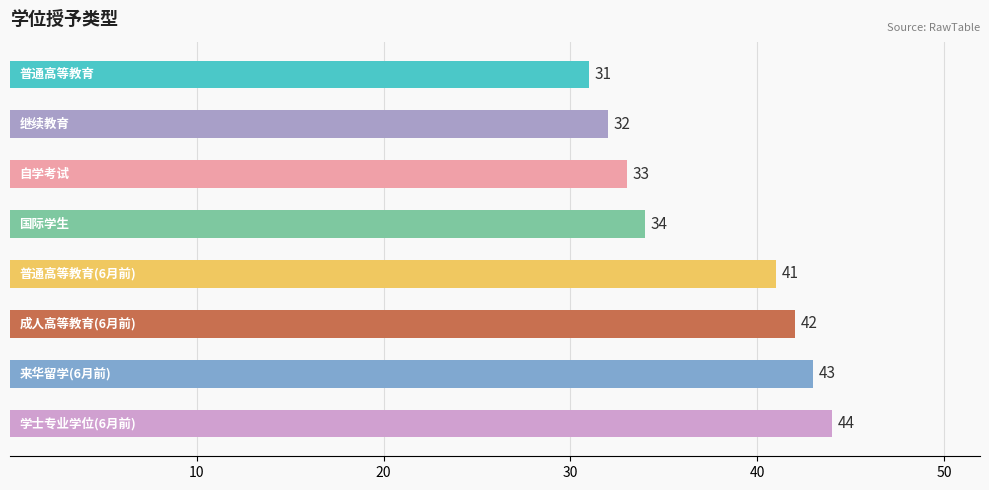

What is the value of the 8th bar from the top?

44